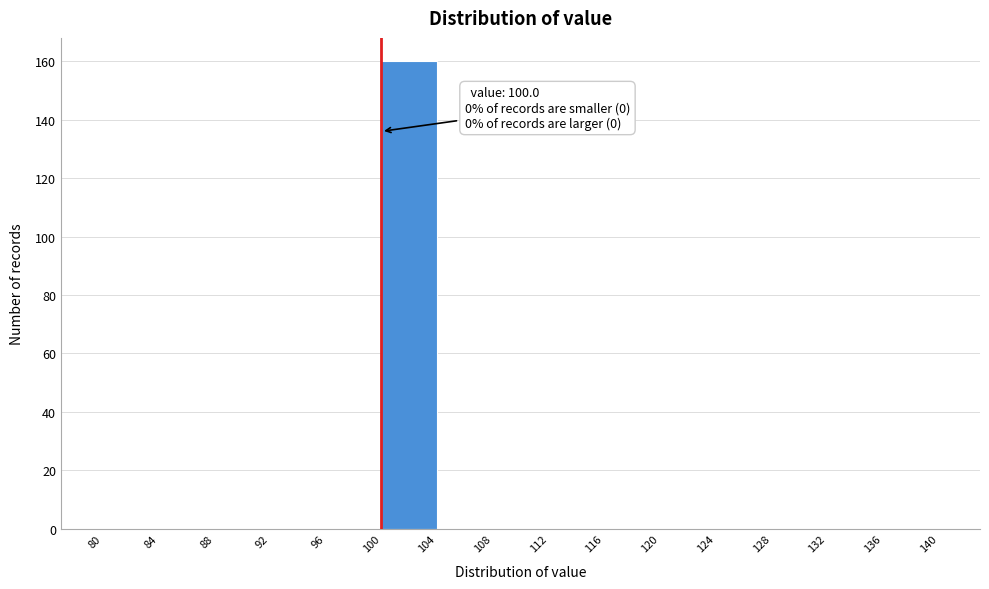

Which range on the x-axis has the tallest bar?

100 to 104